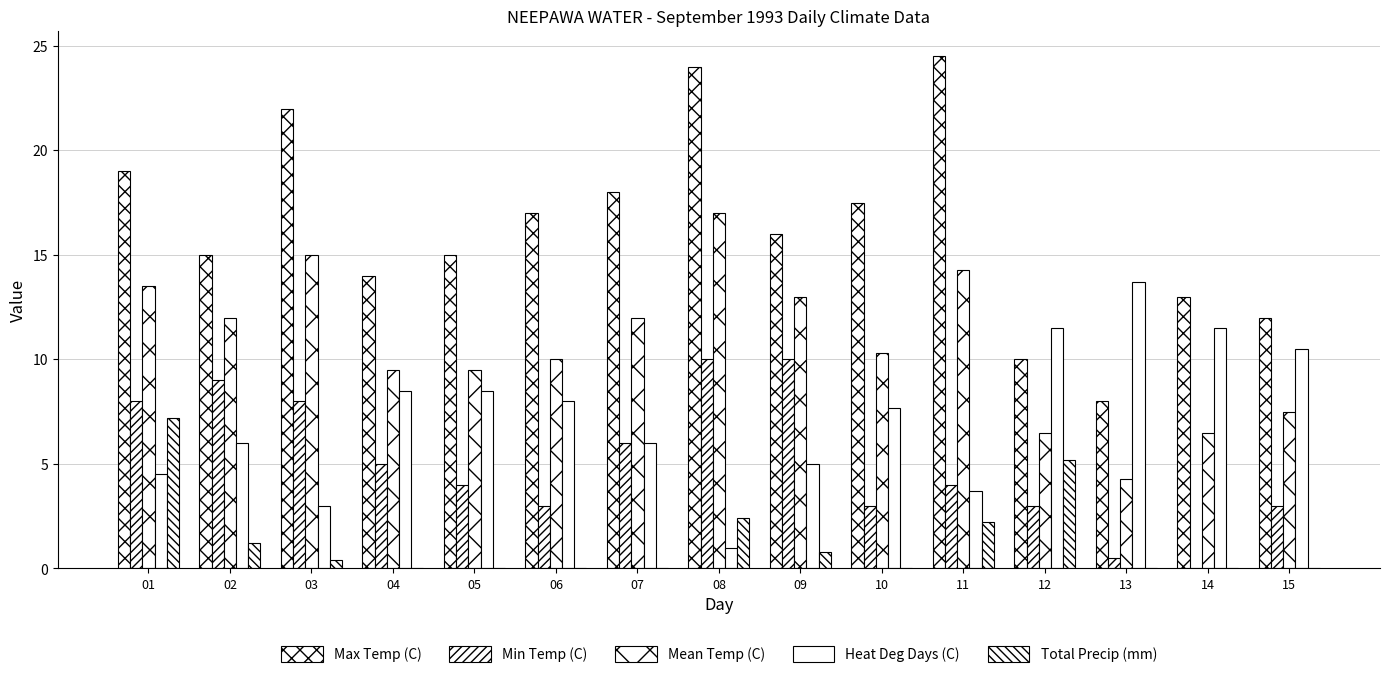

How many series are shown in this chart?

5